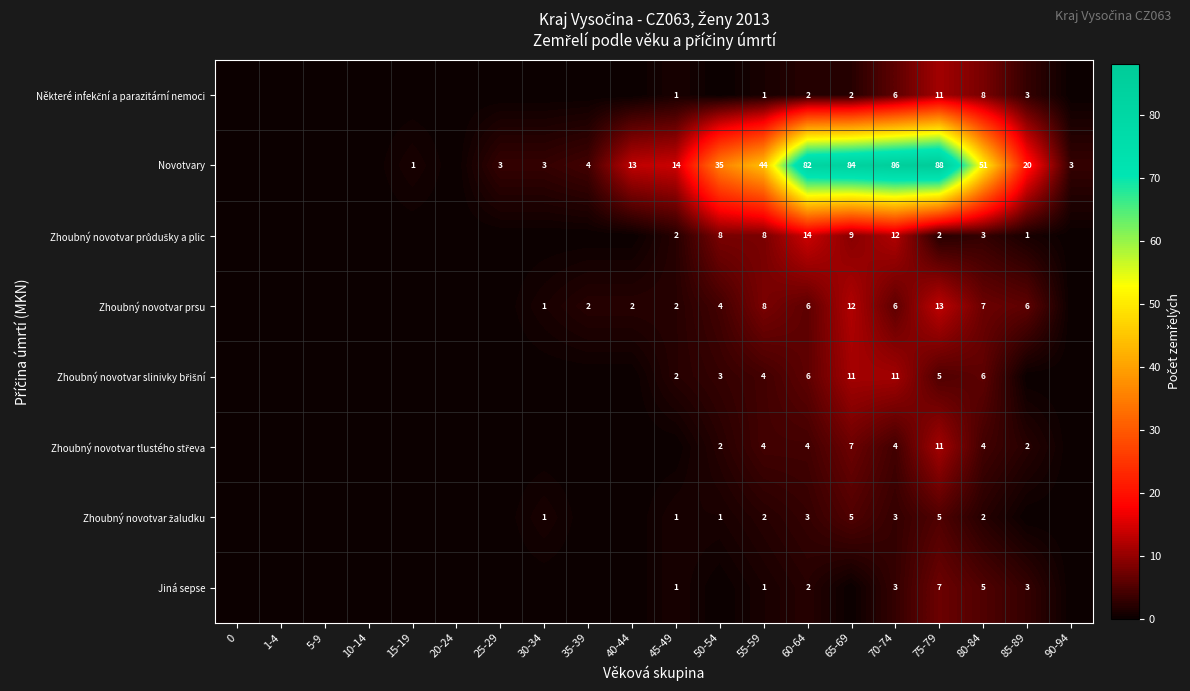

Which series changed the most between 1-4 and 60-64?

Novotvary